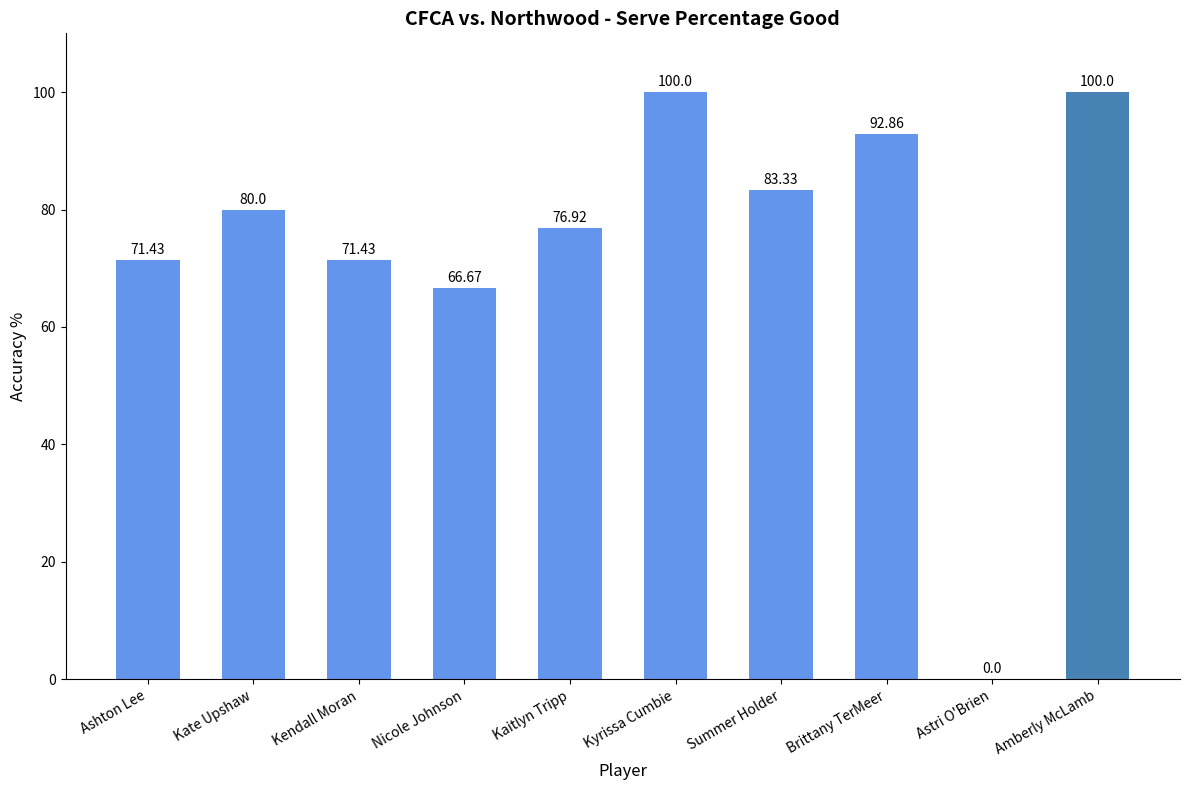

Where is the data nearest to the value 50?

Nicole Johnson